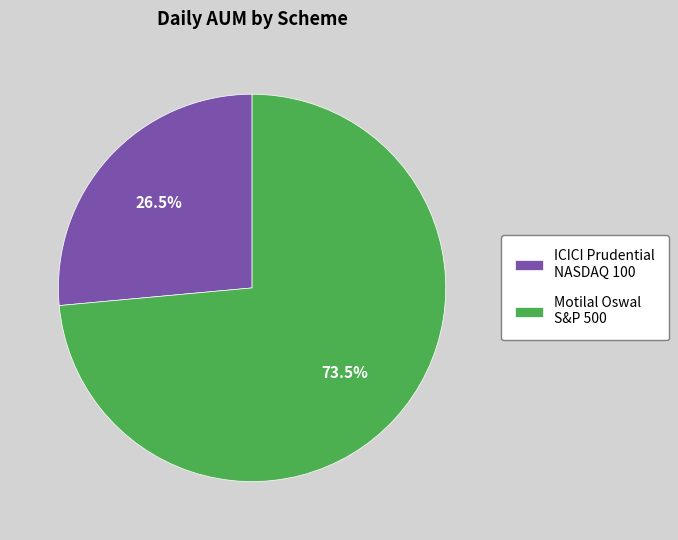

Is the sum of Motilal Oswal S&P 500 and ICICI Prudential NASDAQ 100 greater than half?

Yes